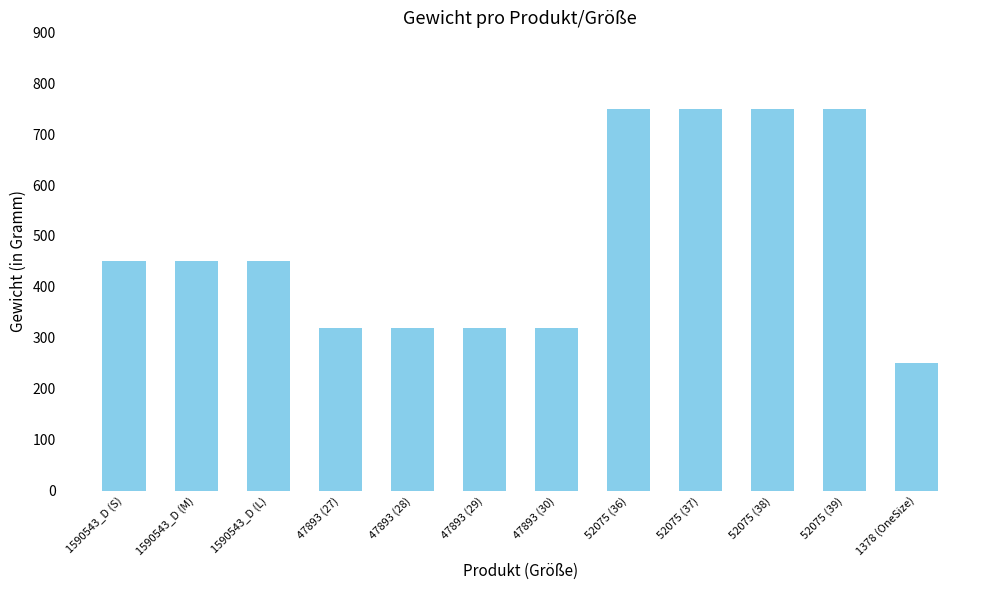

True or false: the data shows 432 at 47893 (27).

False